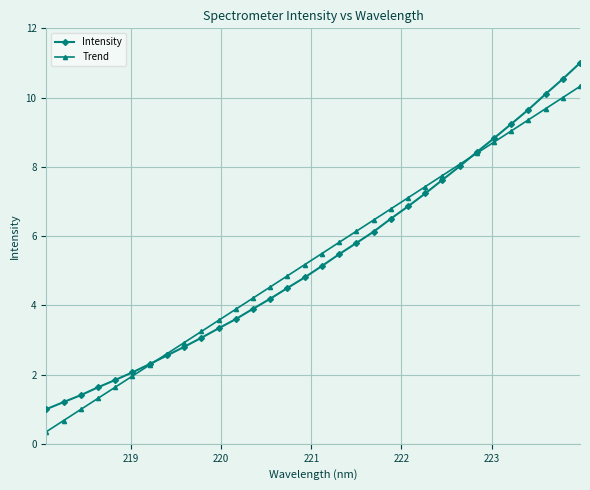

What is the minimum value for Trend?

0.3